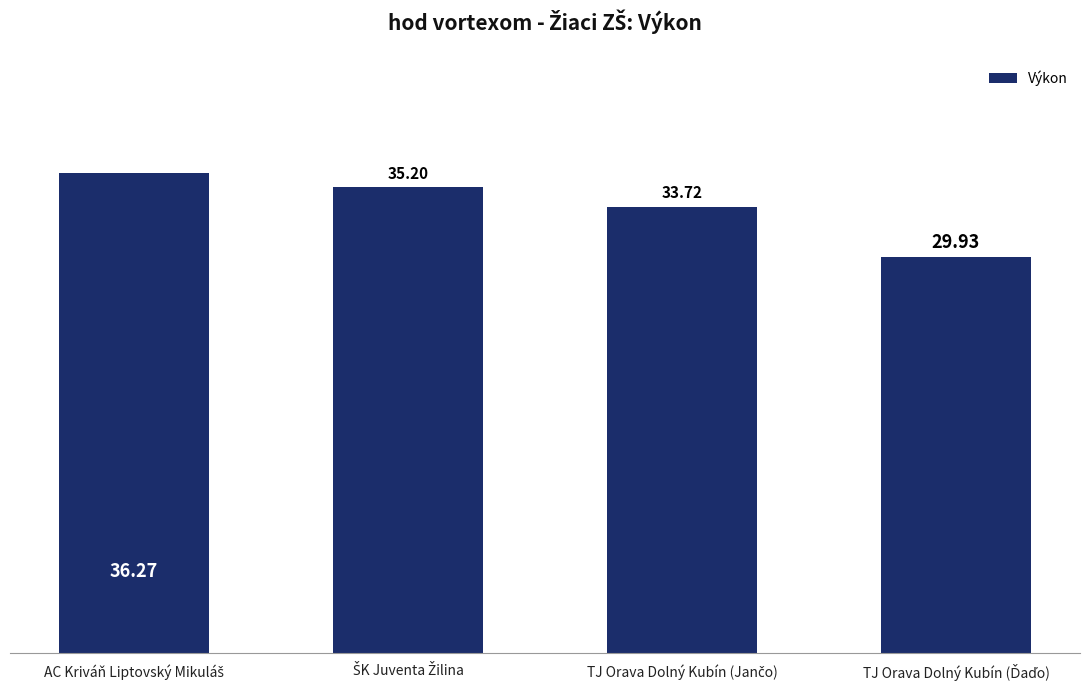

What is the difference between the maximum and minimum values?

6.3